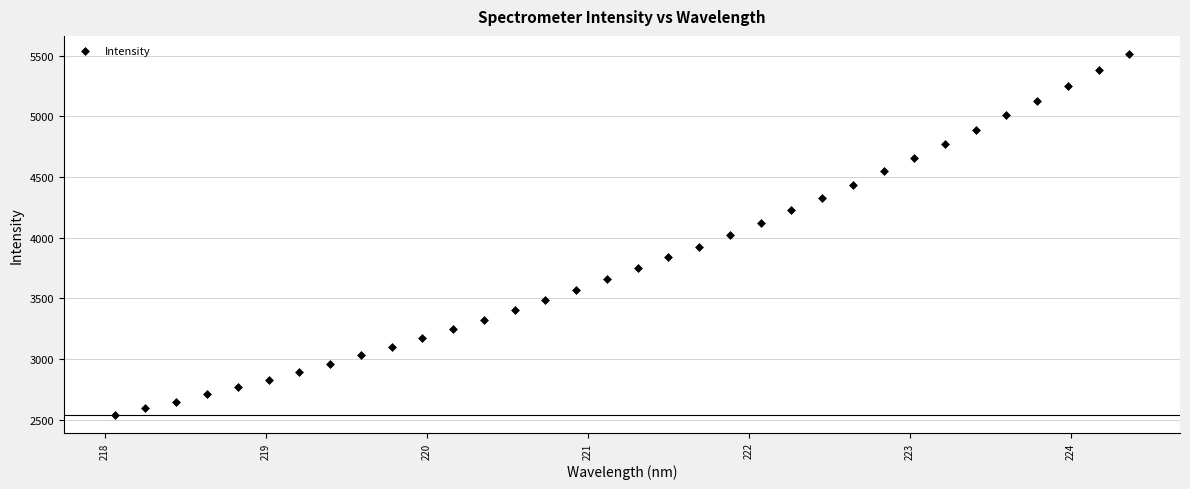

What is the range of X values (max minus min)?

6.3